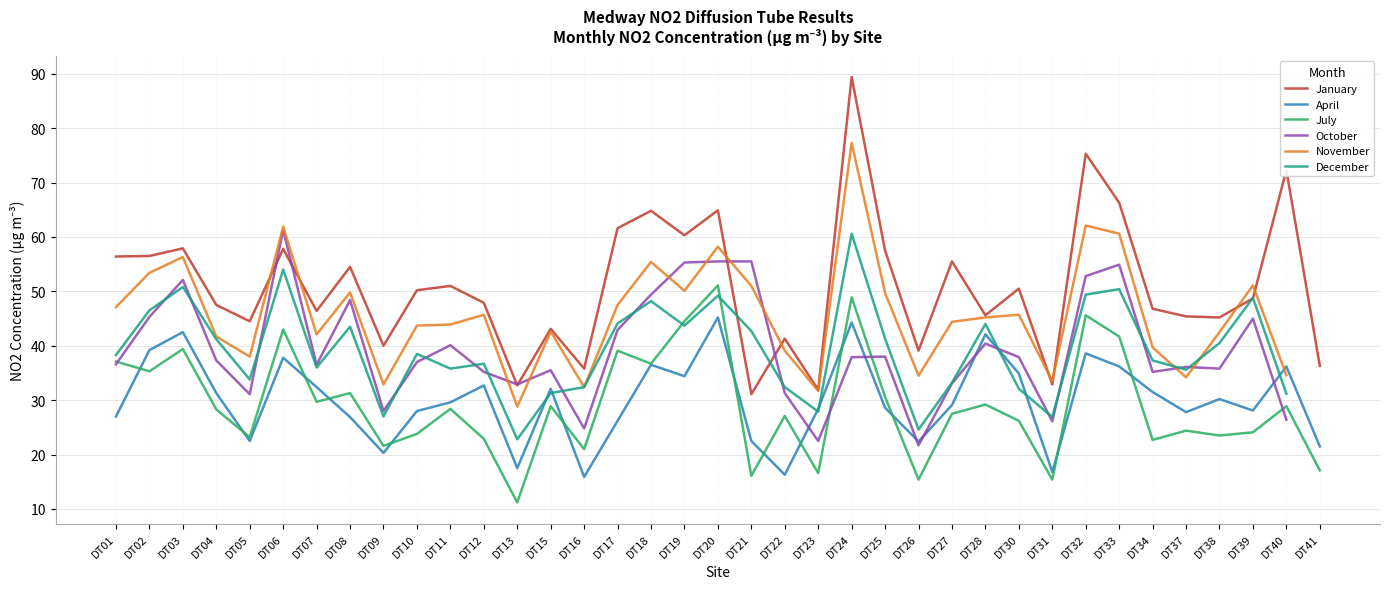

Between DT20 and DT21, which is larger?

DT20